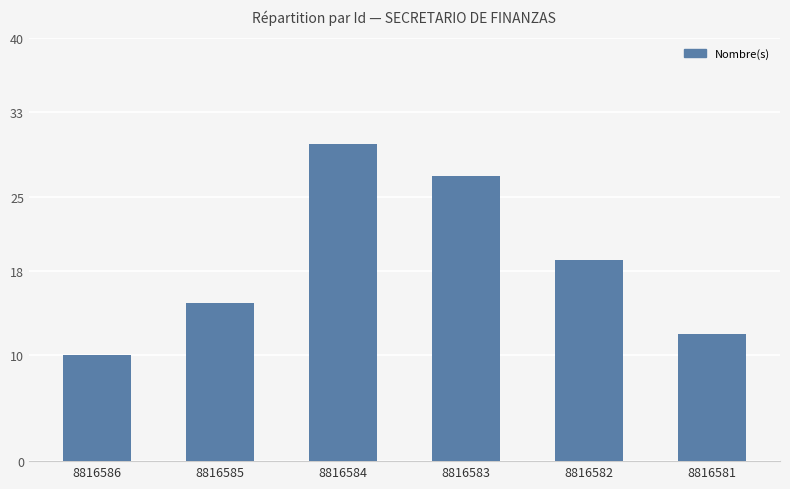

Reading left to right, list all the values displayed in this chart.

10	15	30	27	19	12